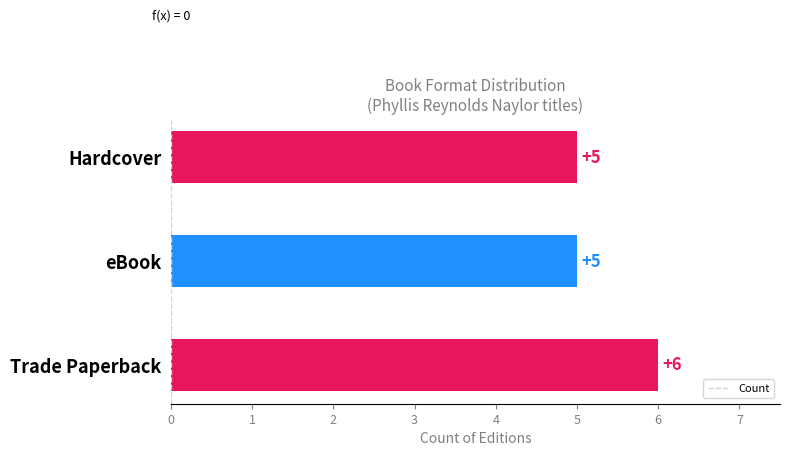

What is the sum of the values at Hardcover and eBook?

10